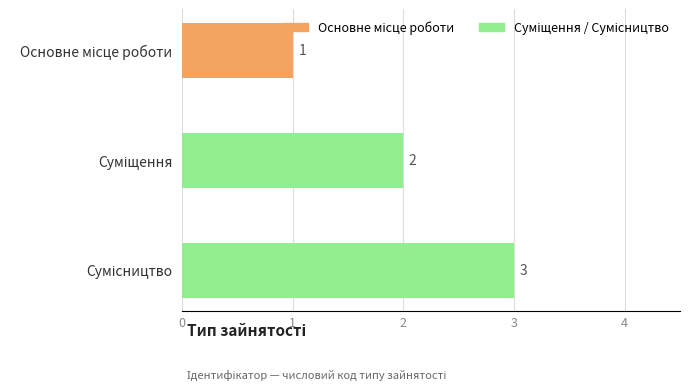

What is the maximum value shown in the chart?

3